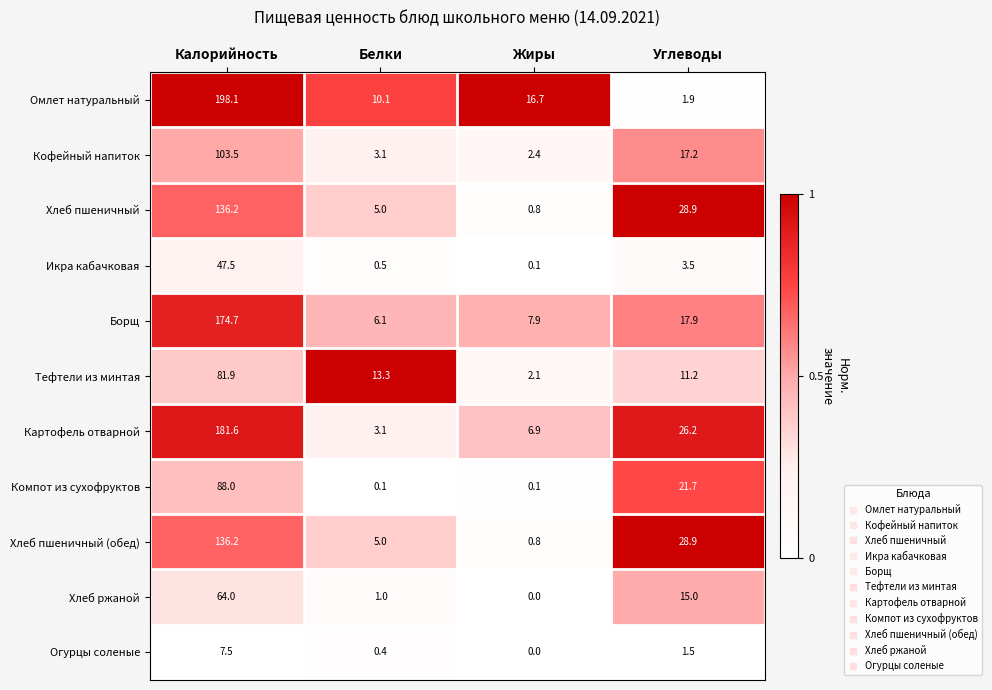

Where is Борщ nearest to the value 90?

Углеводы